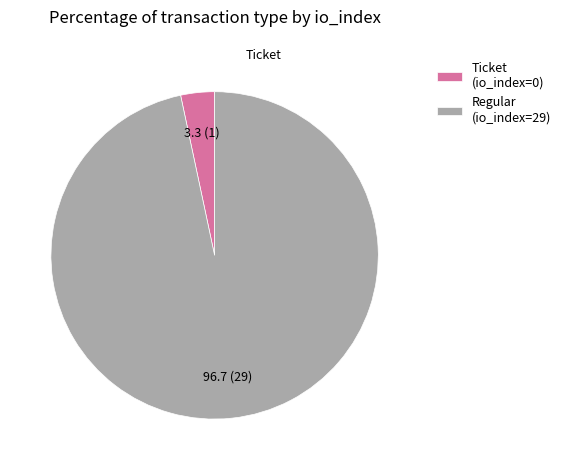

True or false: Ticket (io_index=0) accounts for 3% of the total.

True